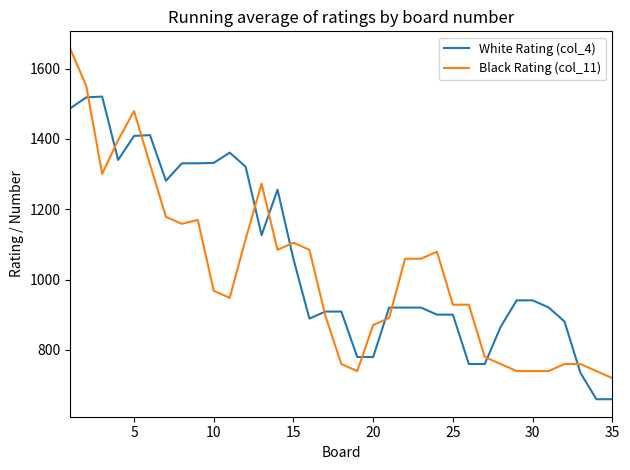

Which series has the widest spread of values?

Black Rating (col_11)